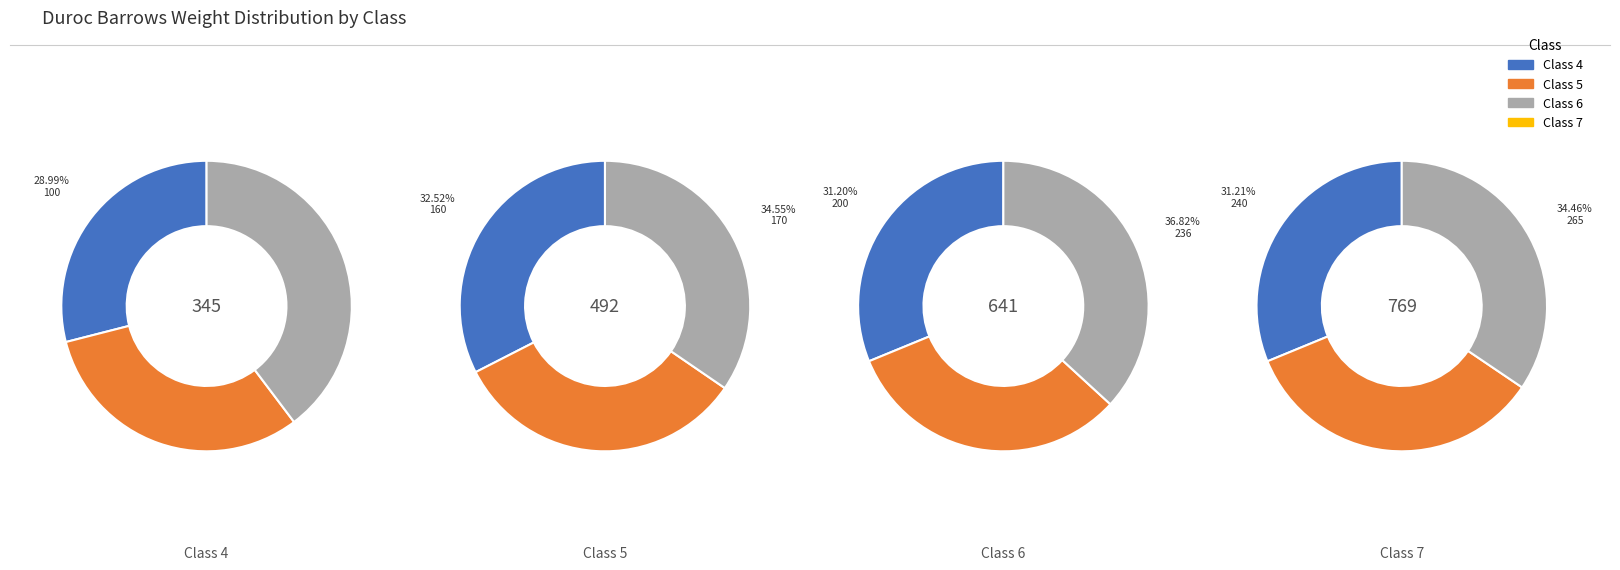

To the nearest percent, what is the average slice percentage?

33%